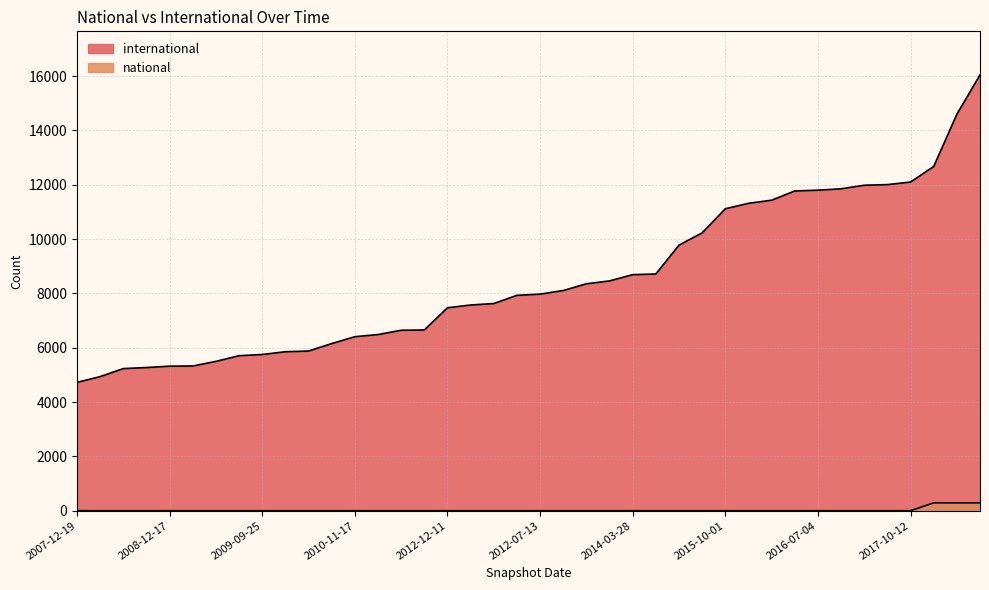

What is the sum of all national values?

867